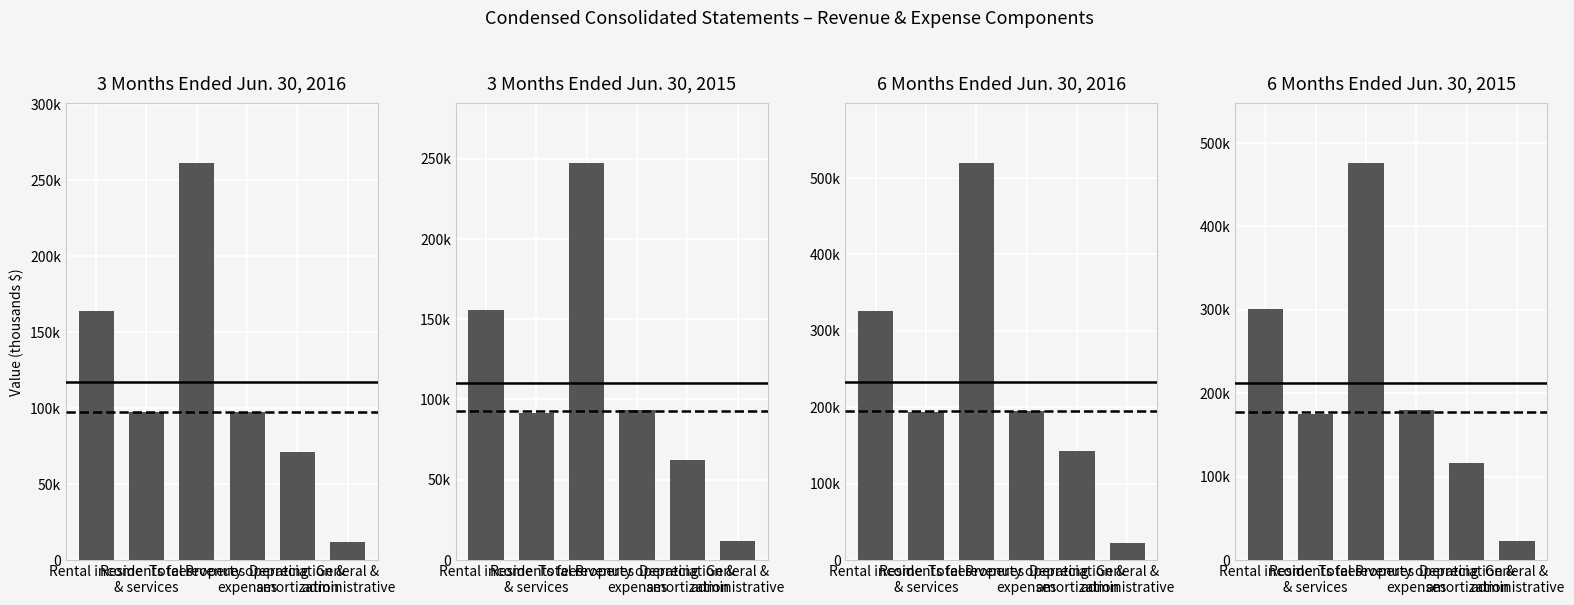

What are all the series names shown in the legend?

3 Months Ended Jun. 30, 2016, 3 Months Ended Jun. 30, 2015, 6 Months Ended Jun. 30, 2016, 6 Months Ended Jun. 30, 2015